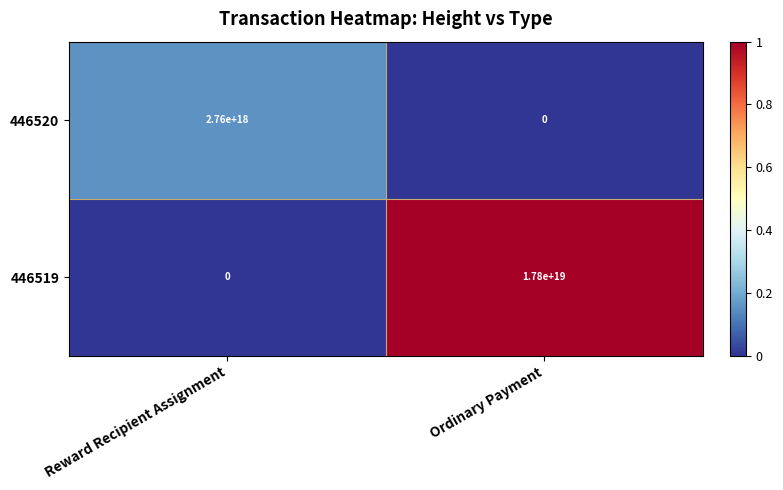

Which series has the largest range (max minus min)?

446519